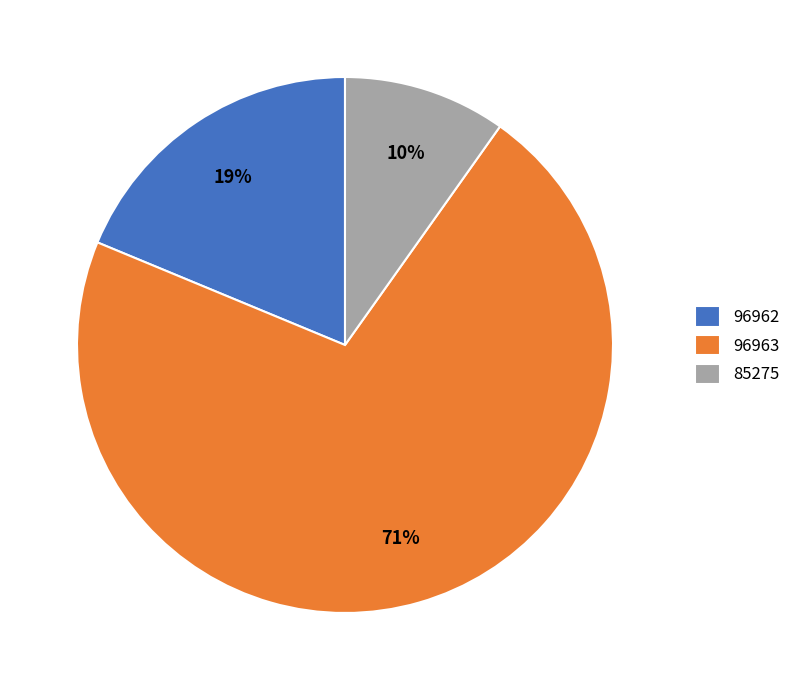

Rank the categories by value from highest to lowest.

96963, 96962, 85275